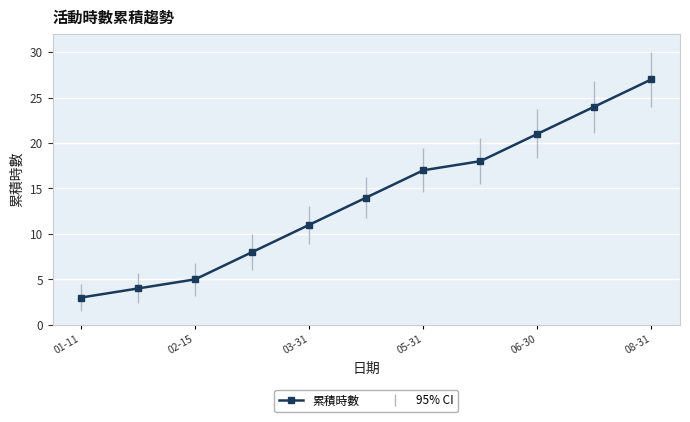

Reading left to right, transcribe all the data shown in this chart.

3	4	5	8	11	14	17	18	21	24	27